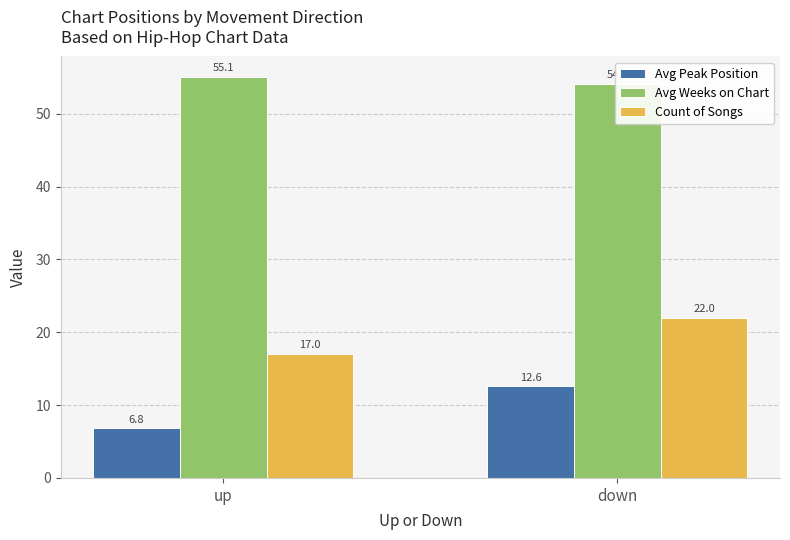

Reading left to right, transcribe all the data shown in this chart.

Avg Peak Position: up=6.8	down=12.6
Avg Weeks on Chart: up=55.1	down=54.1
Count of Songs: up=17.0	down=22.0